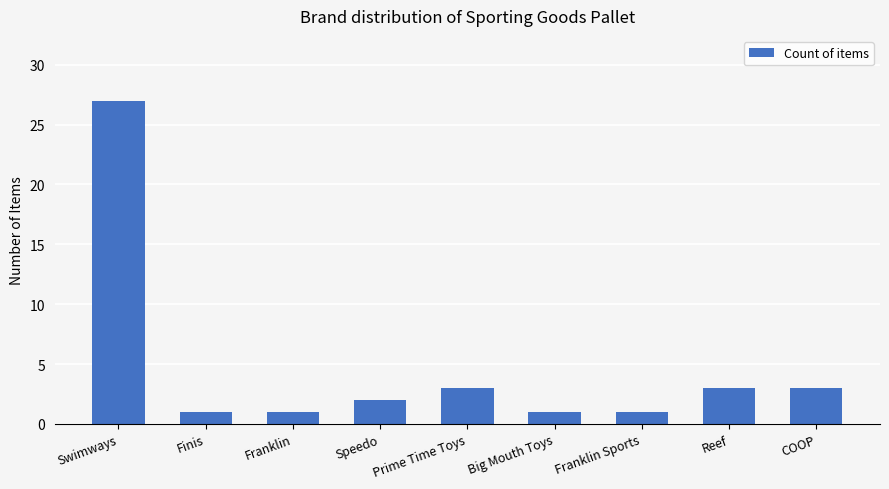

Which has a higher value, Swimways or Speedo?

Swimways